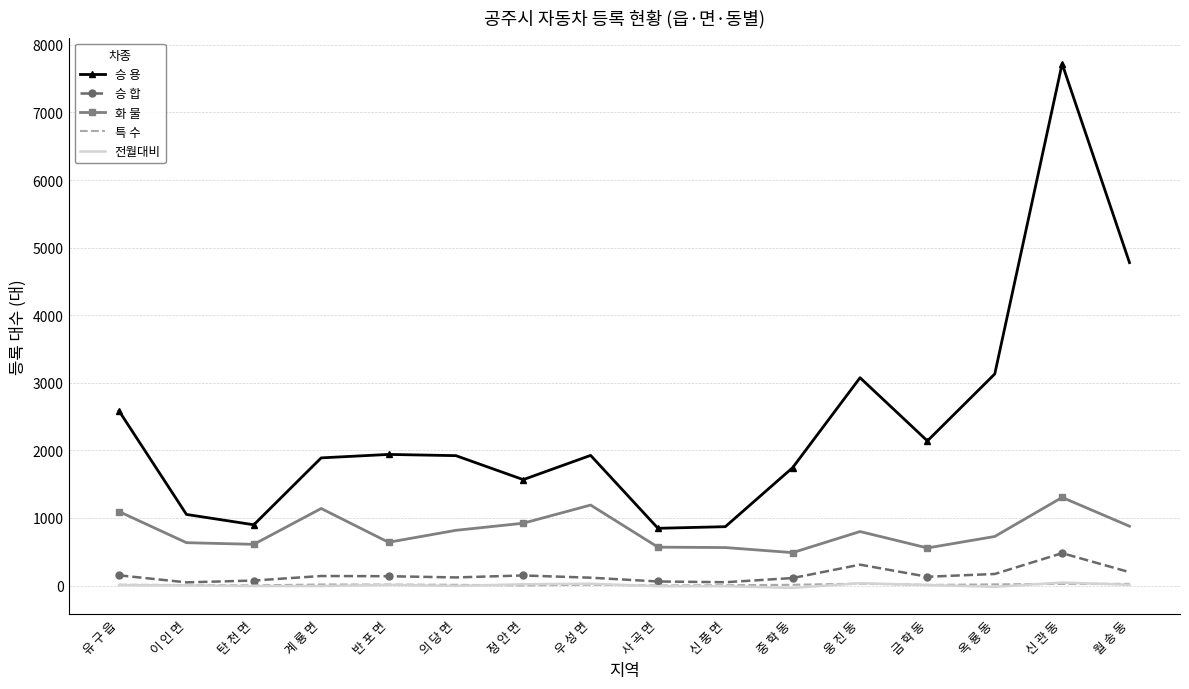

True or false: 전월대비 and 화 물 intersect in this chart.

False